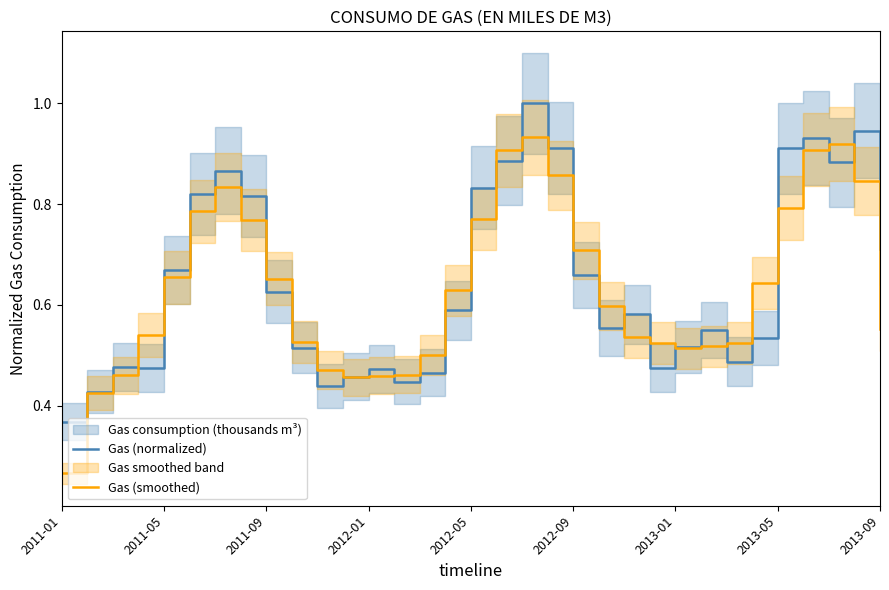

Where is Gas (smoothed) nearest to the value 0?

2011-01